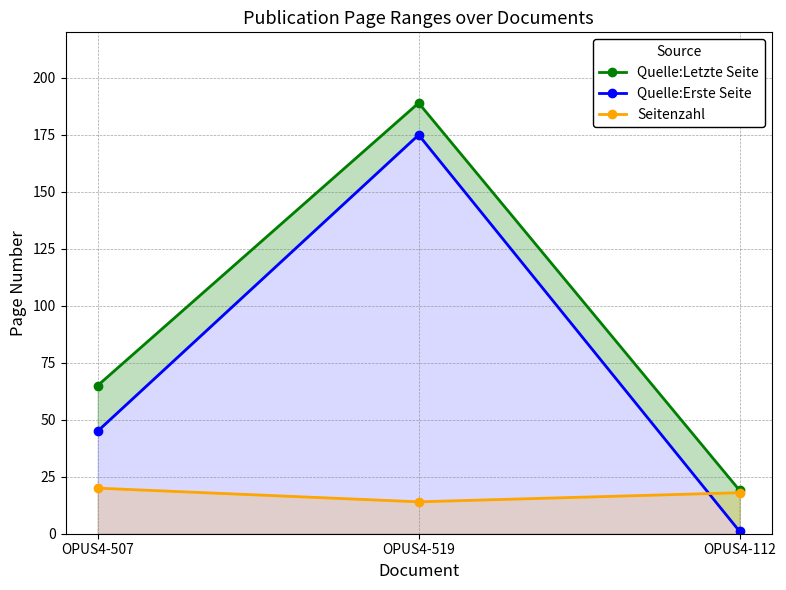

Which series has the widest spread of values?

Quelle:Erste Seite